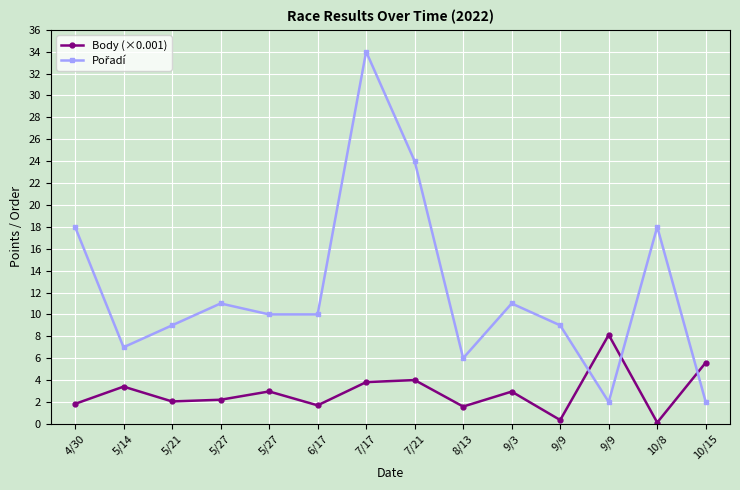

Does the chart have visible grid lines?

Yes